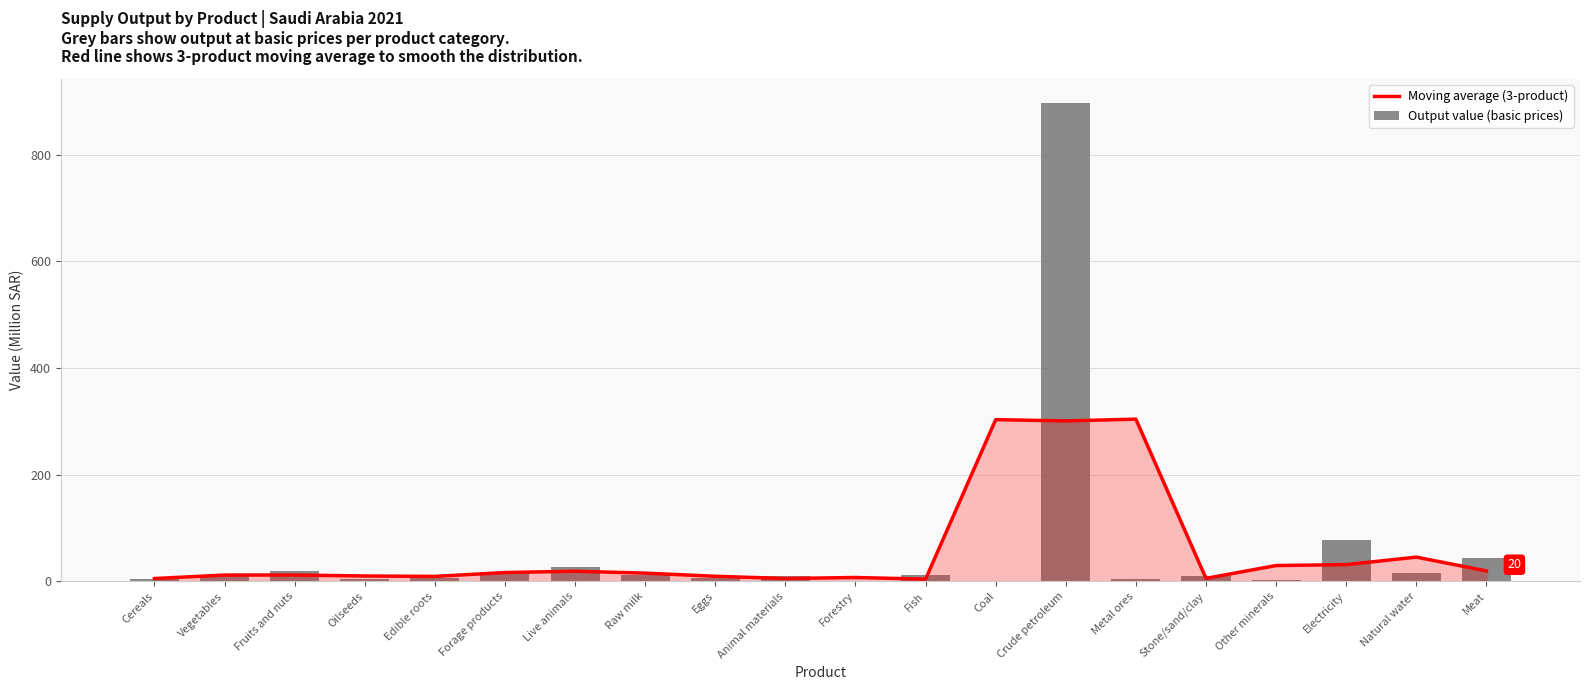

Reading left to right, what are all the values shown in this chart?

Moving average (3-product): 5.2	11.8	11.9	10.0	9.2	16.5	19.0	15.4	9.5	5.3	7.2	4.1	303.2	300.8	304.1	5.5	29.6	31.3	45.4	19.6
Output value (basic prices): 4.8	11.0	19.6	5.1	5.3	17.3	26.9	12.7	6.6	9.2	0.2	12.2	0.0	897.3	5.2	9.8	1.6	77.5	14.8	43.9